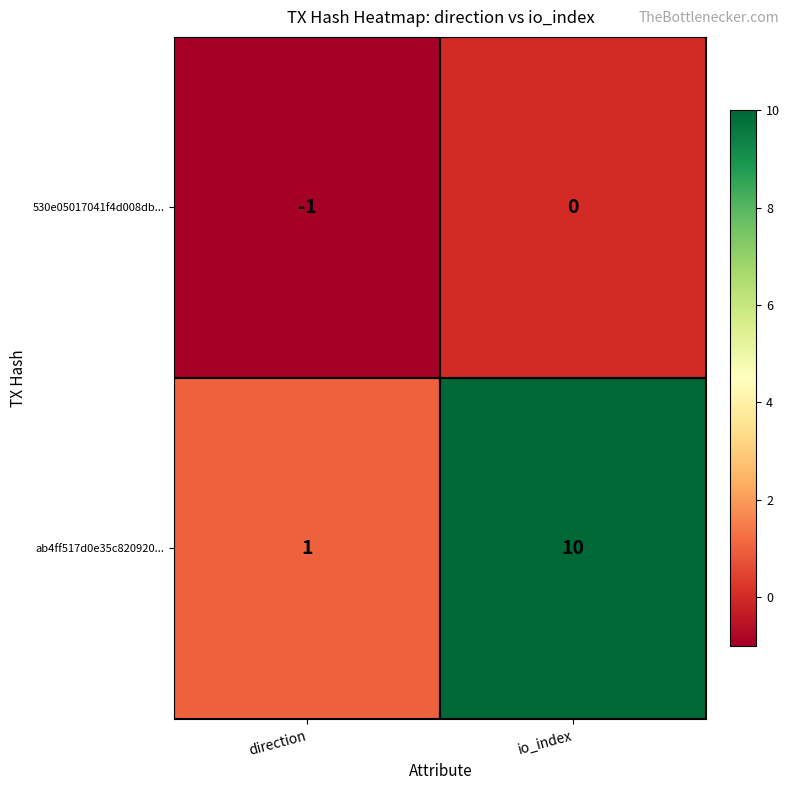

Reading left to right, what are all the values shown in this chart?

530e05017041f4d008db...: direction=-1	io_index=0
ab4ff517d0e35c820920...: direction=1	io_index=10